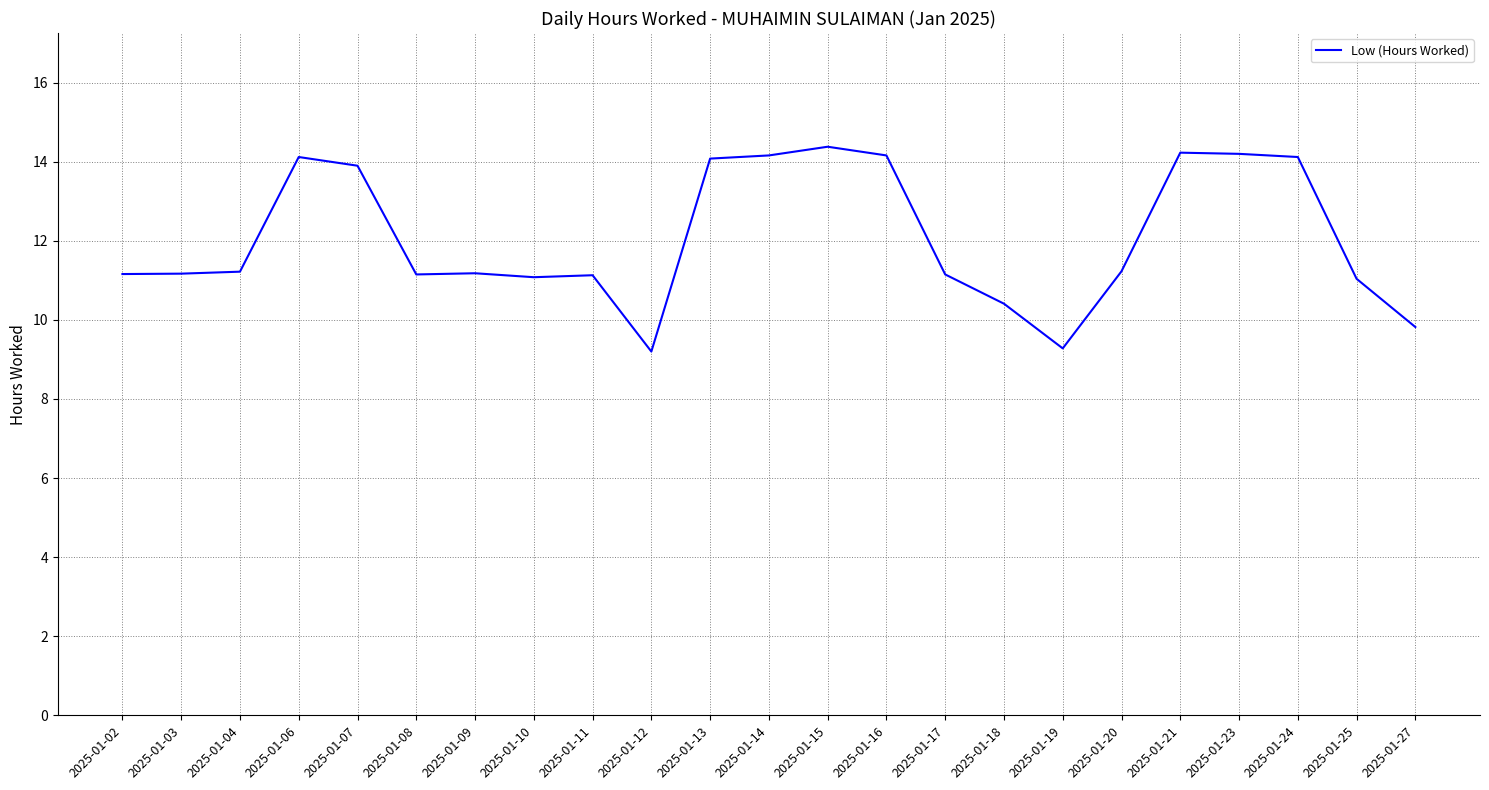

Approximately how many times larger is the value at 2025-01-13 compared to 2025-01-06?

1.0